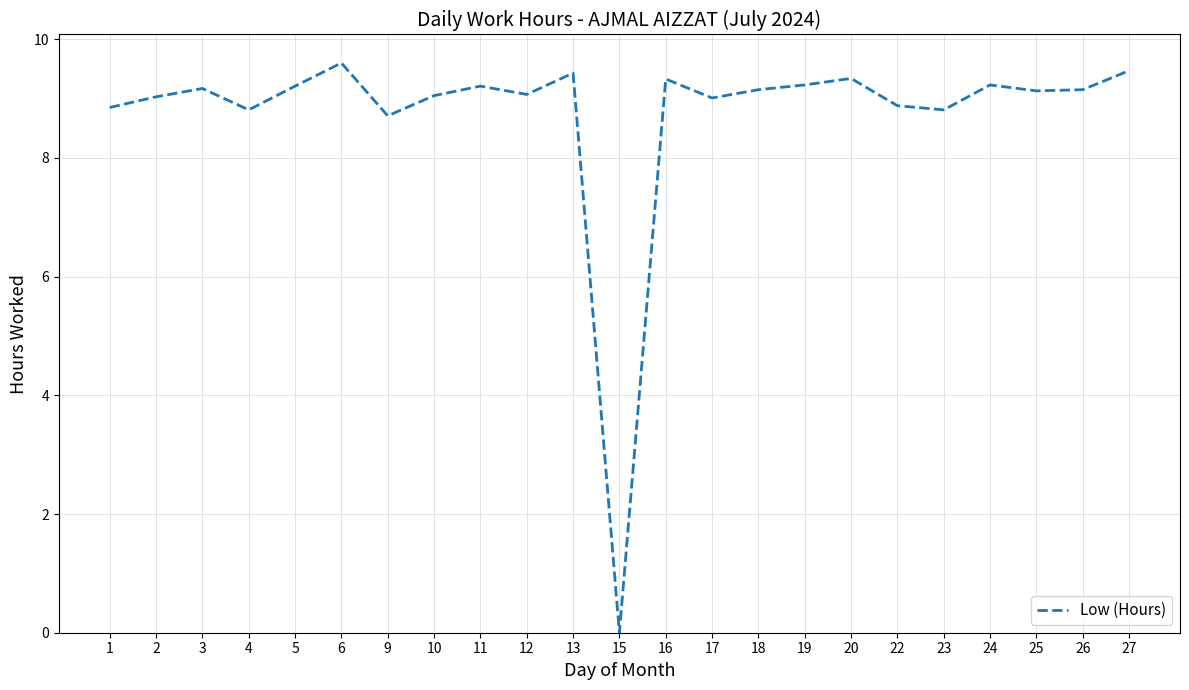

Which category has the lowest value across all series?

15